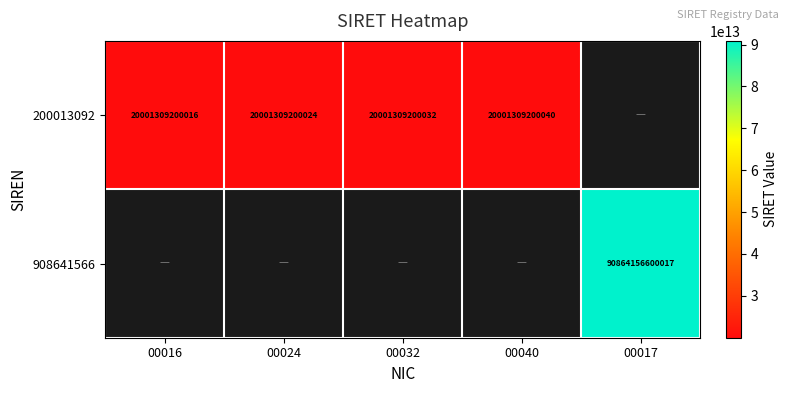

Is it true that 200013092 equals 4109127779324 at 00024?

False